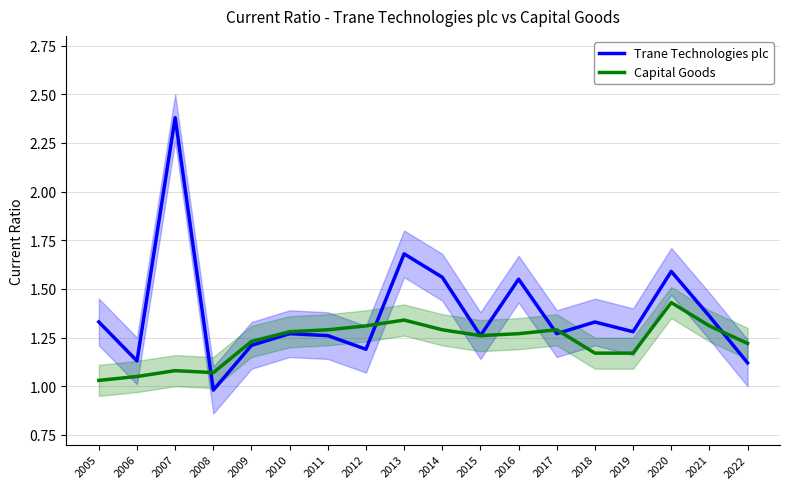

Reading left to right, extract all data points from this chart.

Trane Technologies plc: 2005=1.3	2006=1.1	2007=2.4	2008=1.0	2009=1.2	2010=1.3	2011=1.3	2012=1.2	2013=1.7	2014=1.6	2015=1.3	2016=1.6	2017=1.3	2018=1.3	2019=1.3	2020=1.6	2021=1.4	2022=1.1
Capital Goods: 2005=1.0	2006=1.1	2007=1.1	2008=1.1	2009=1.2	2010=1.3	2011=1.3	2012=1.3	2013=1.3	2014=1.3	2015=1.3	2016=1.3	2017=1.3	2018=1.2	2019=1.2	2020=1.4	2021=1.3	2022=1.2